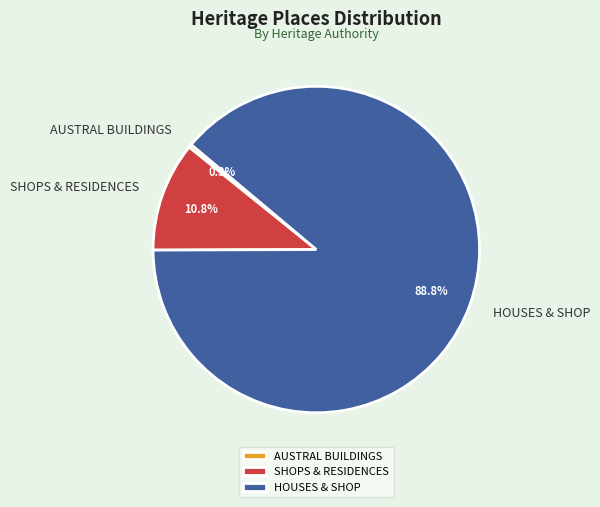

Rank the categories by value from lowest to highest.

AUSTRAL BUILDINGS, SHOPS & RESIDENCES, HOUSES & SHOP